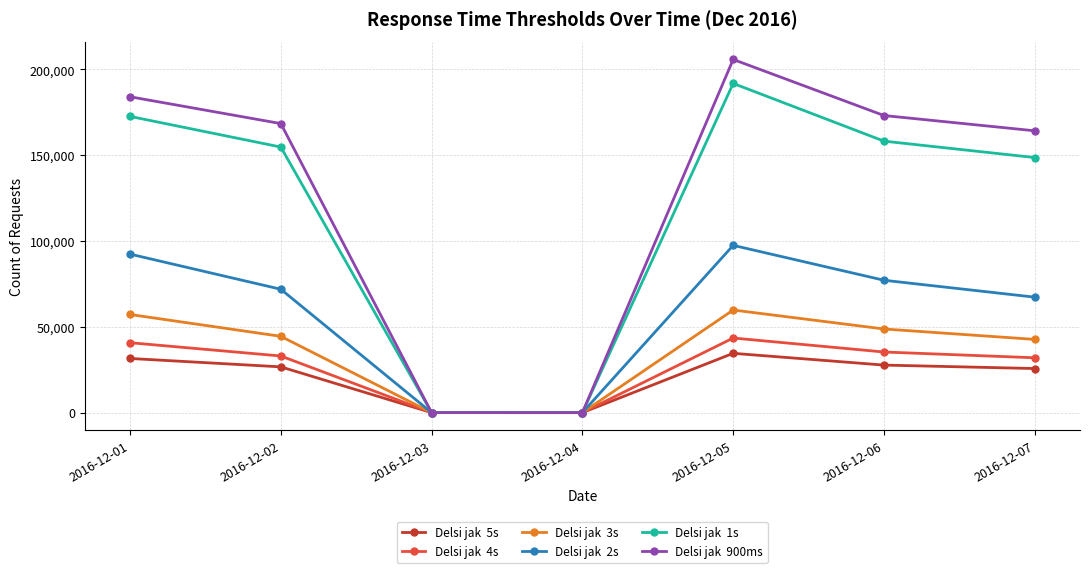

What is the greatest value displayed?

205833